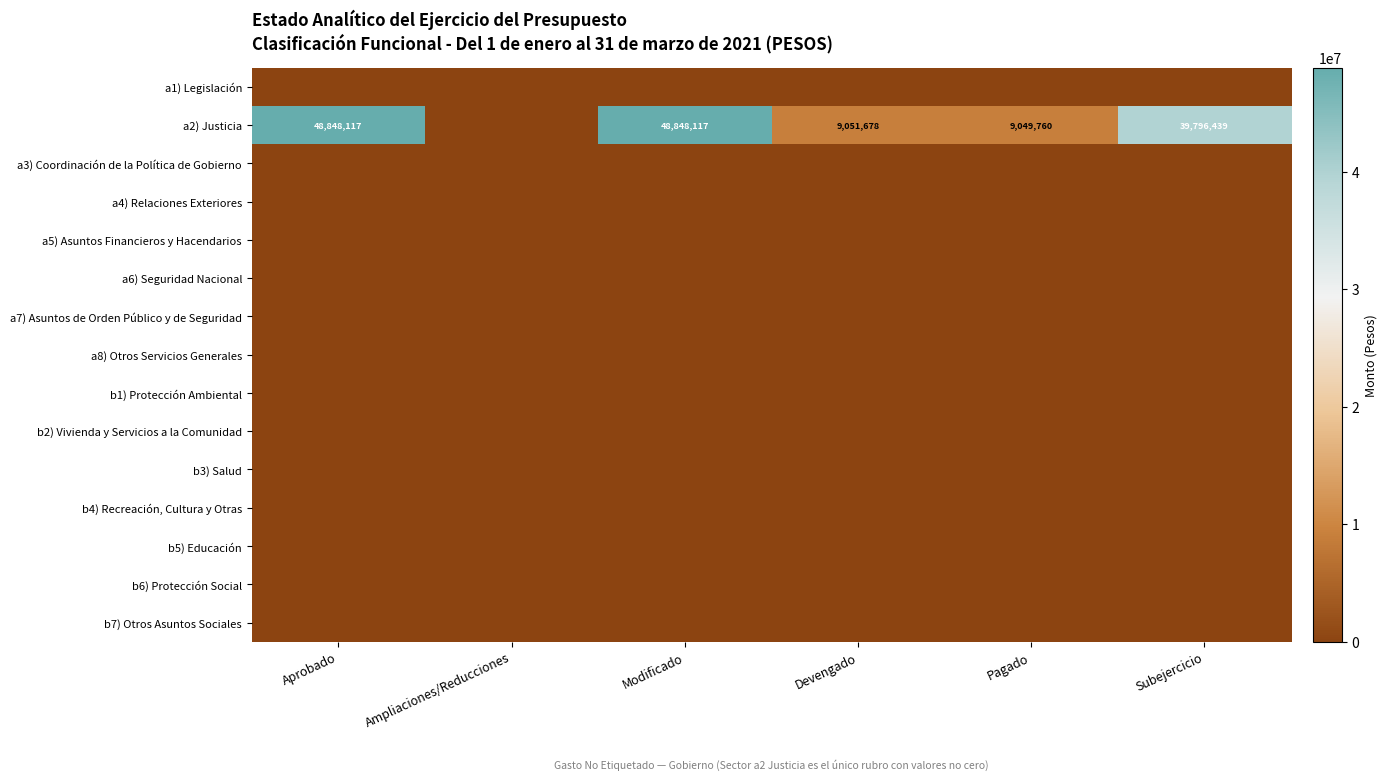

Is it true that a2) Justicia equals 53437017 at Subejercicio?

False